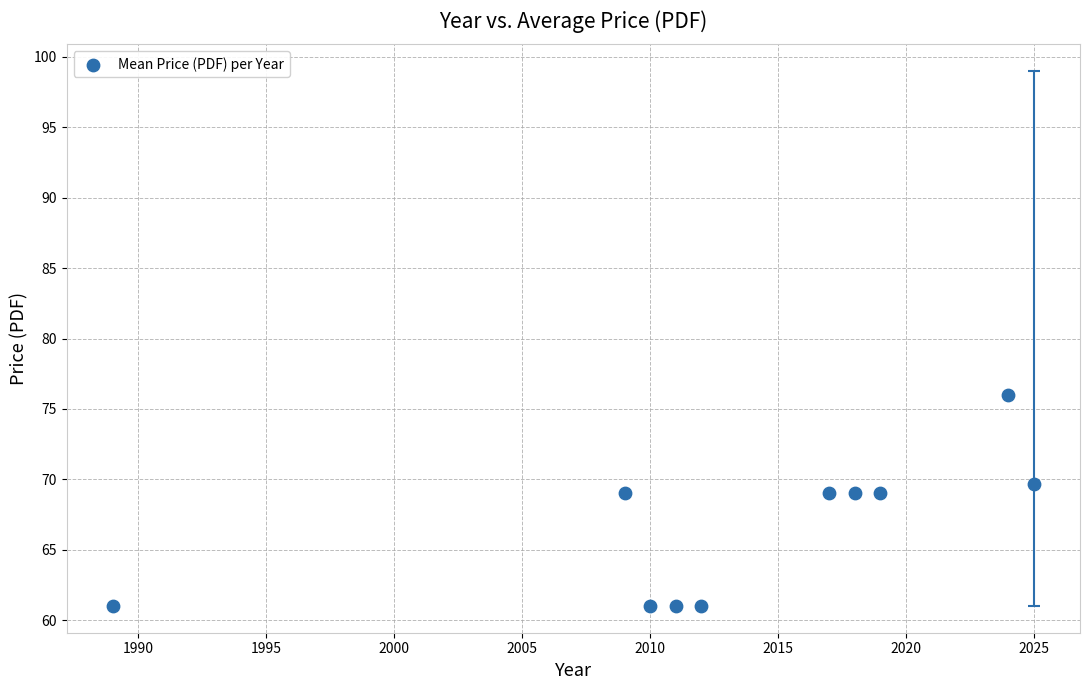

What is the range of X values (max minus min)?

36.0